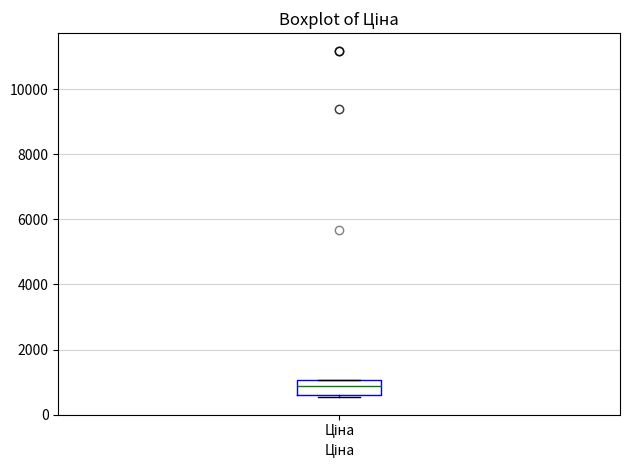

Read this box plot against the y-axis: the position of the median line, the range covered by the box, and the ends of both whiskers. The values are not printed on the chart, so give them approximately, as read against the axis.

median 800, box 600 to 1000, whiskers 600 to 1000